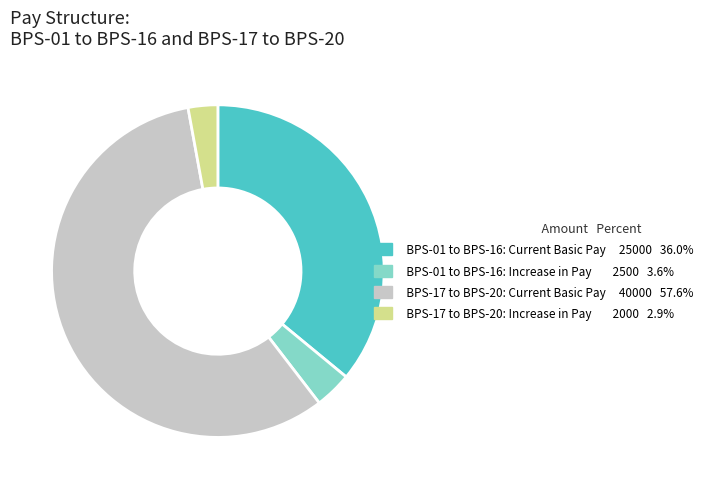

How many segments does this pie chart have?

4